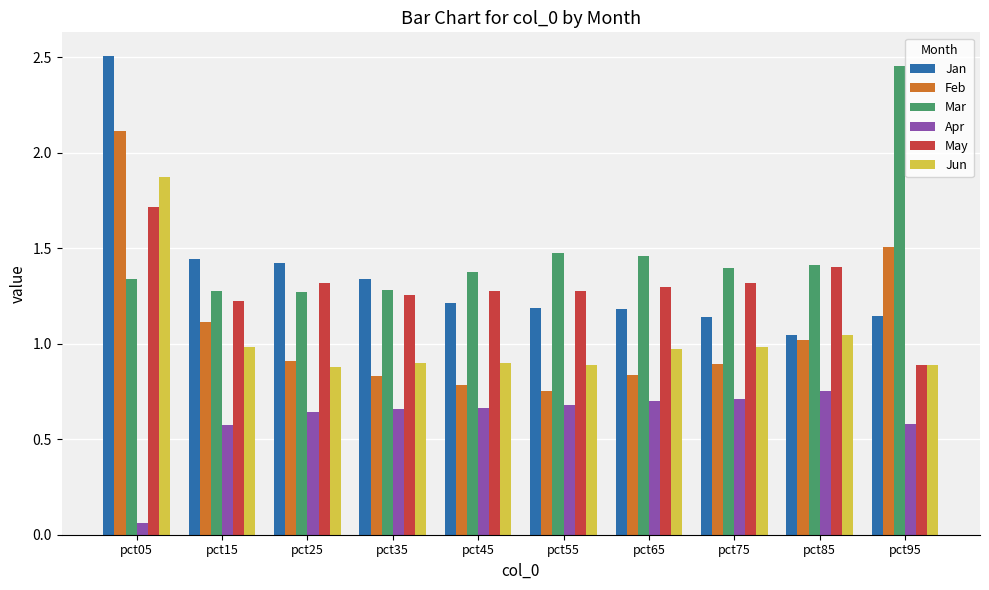

True or false: Feb has a value of 2.1 at pct05.

True